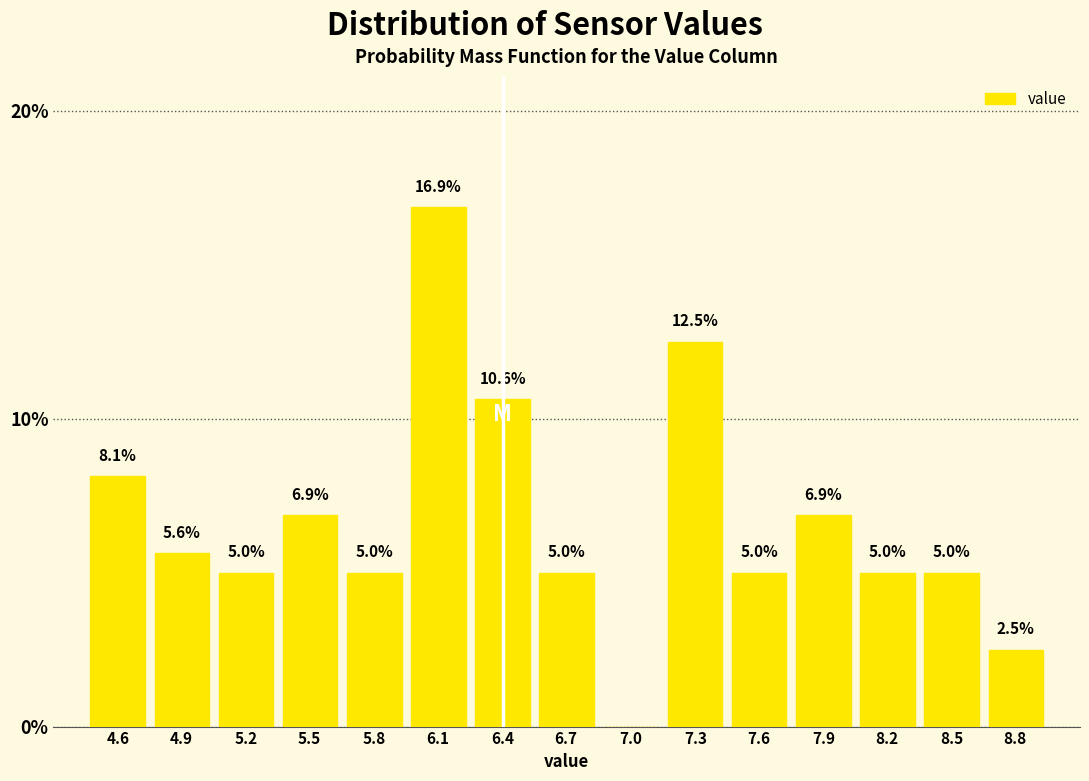

Reading left to right, transcribe all the data shown in this chart.

4.6=8.1	4.9=5.6	5.2=5.0	5.5=6.9	5.8=5.0	6.1=16.9	6.4=10.6	6.7=5.0	7.0=0.0	7.3=12.5	7.6=5.0	7.9=6.9	8.2=5.0	8.5=5.0	8.8=2.5